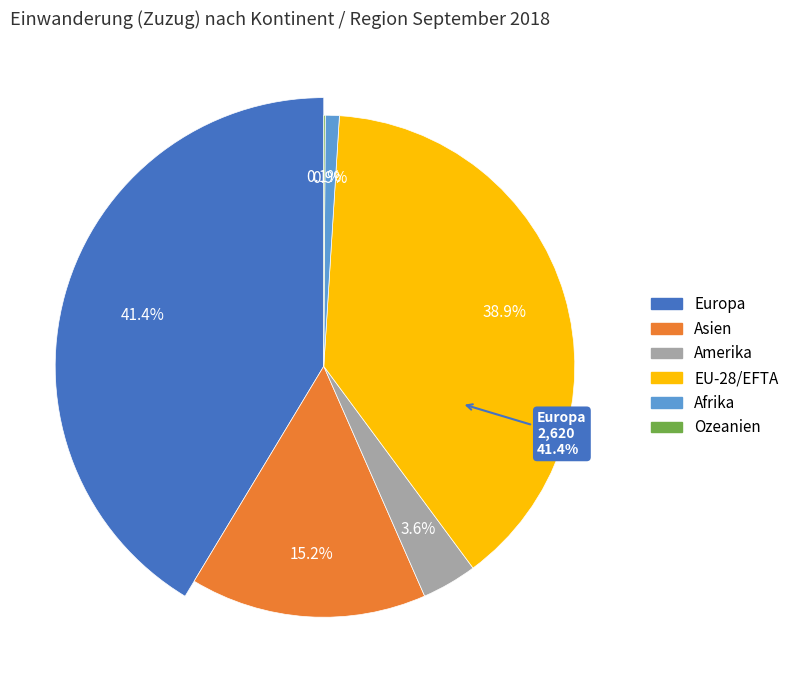

Which slice is the largest?

Europa